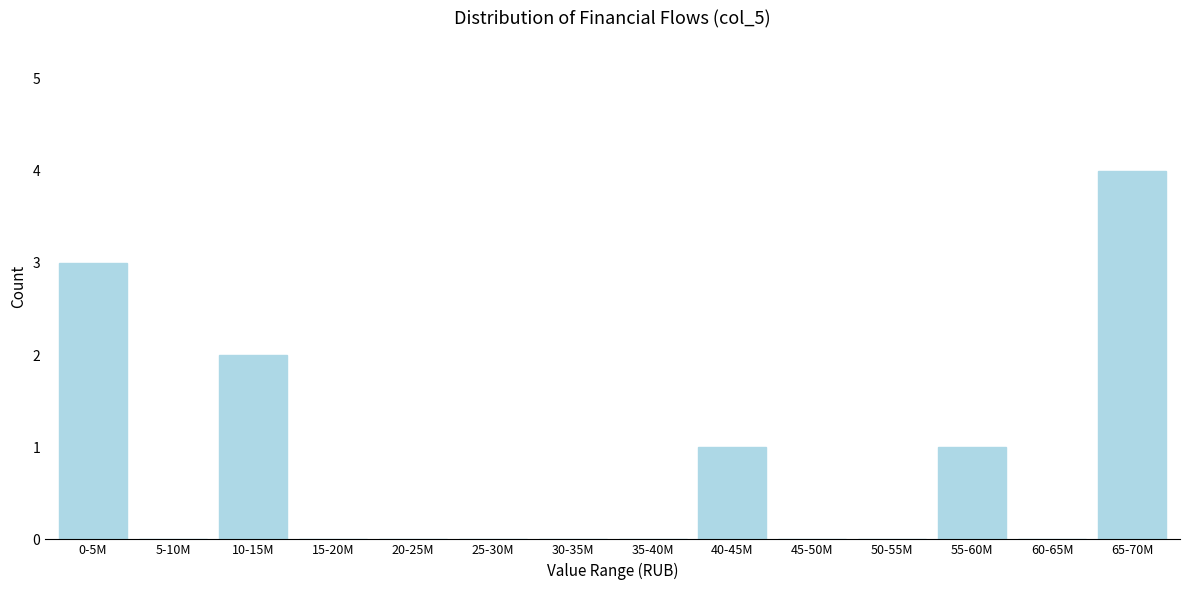

Reading left to right, what are all the values shown in this chart?

0-5M=3	5-10M=0	10-15M=2	15-20M=0	20-25M=0	25-30M=0	30-35M=0	35-40M=0	40-45M=1	45-50M=0	50-55M=0	55-60M=1	60-65M=0	65-70M=4